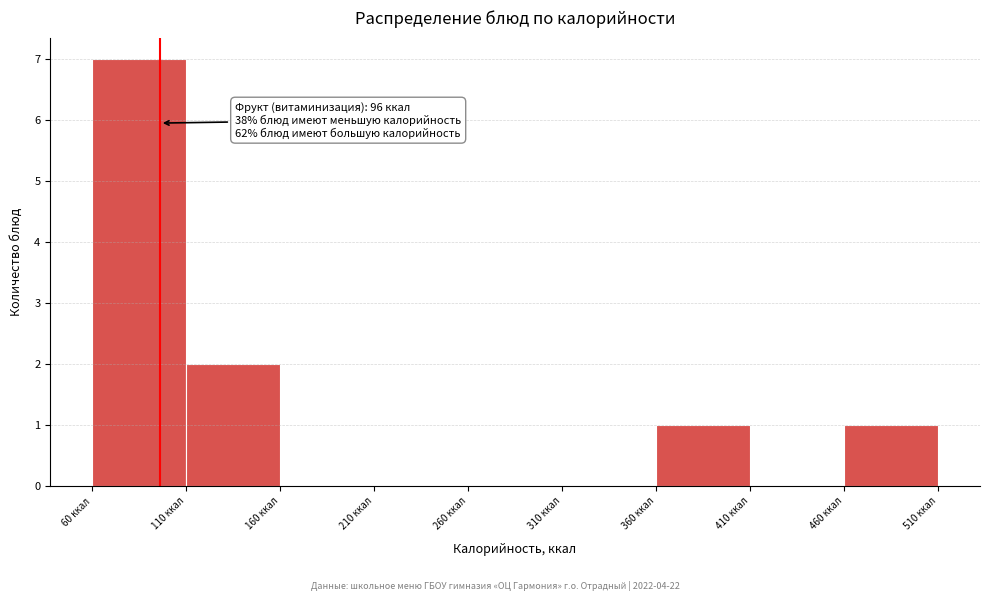

Which range on the x-axis has the tallest bar?

60 to 110